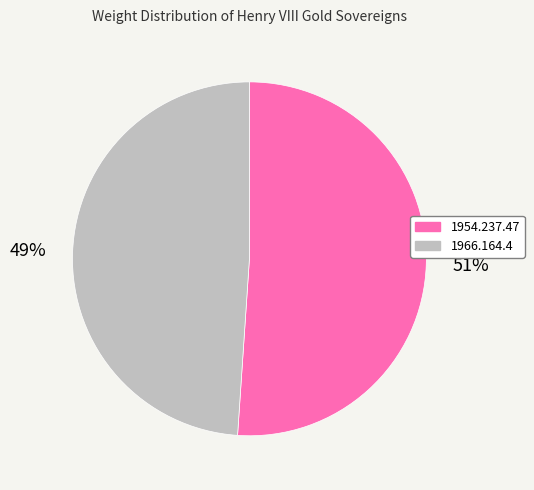

Which has a higher value, 1954.237.47 or 1966.164.4?

1954.237.47